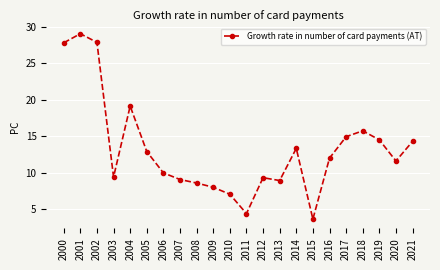

What is the difference between the maximum and second lowest values?

24.6